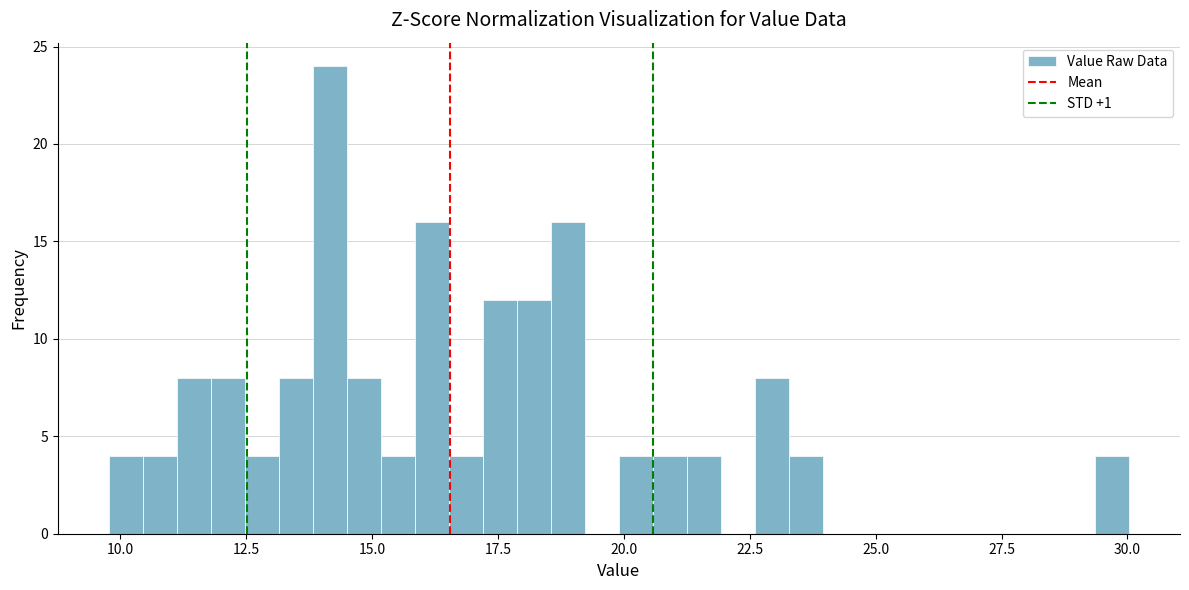

Read against the x-axis, roughly where is the centre of the tallest bar?

14.0